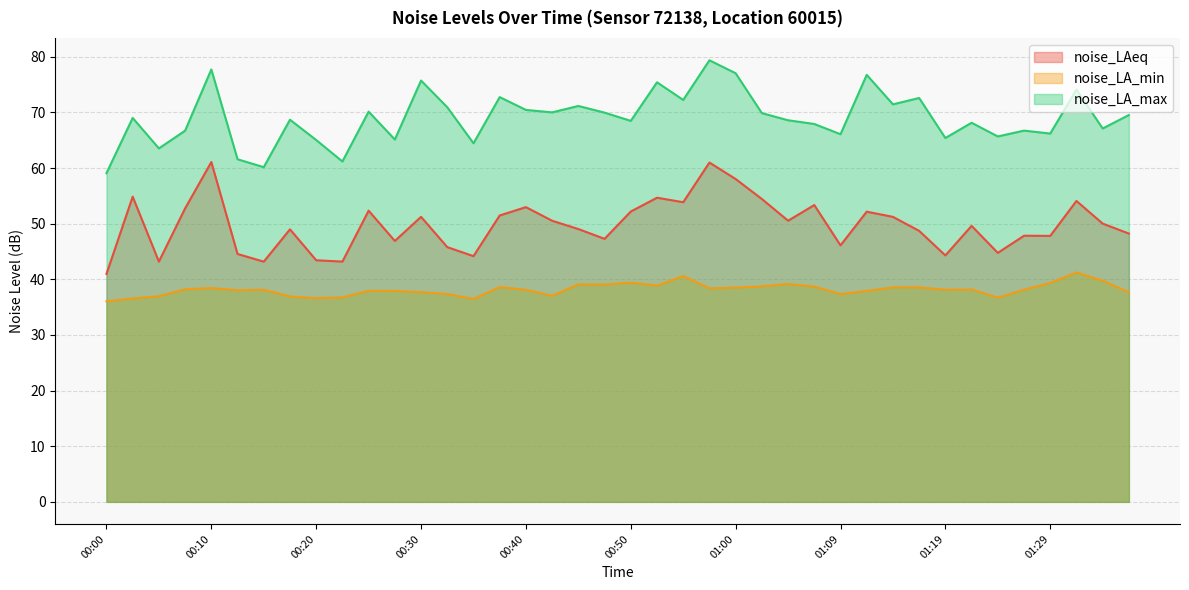

What is the difference between the maximum and second lowest values in the noise_LA_min series?

4.8